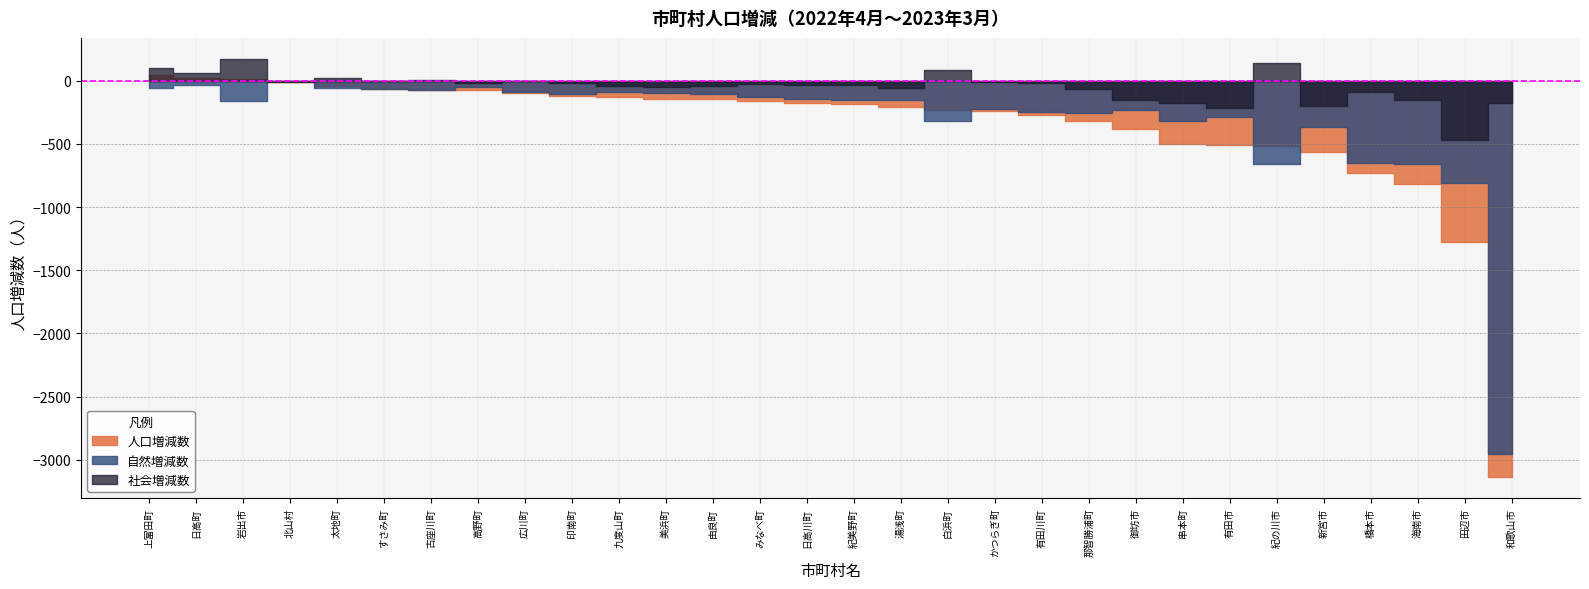

At 上富田町, list the series in order from smallest to largest.

自然増減数, 人口増減数, 社会増減数